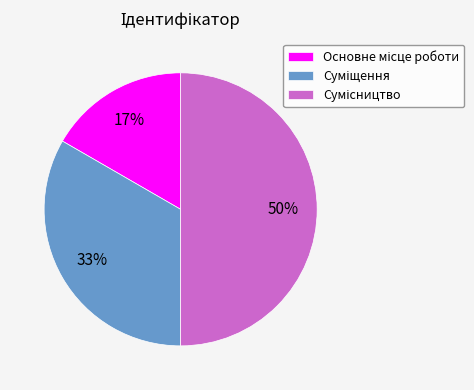

To the nearest percent, what is the average slice percentage?

33%